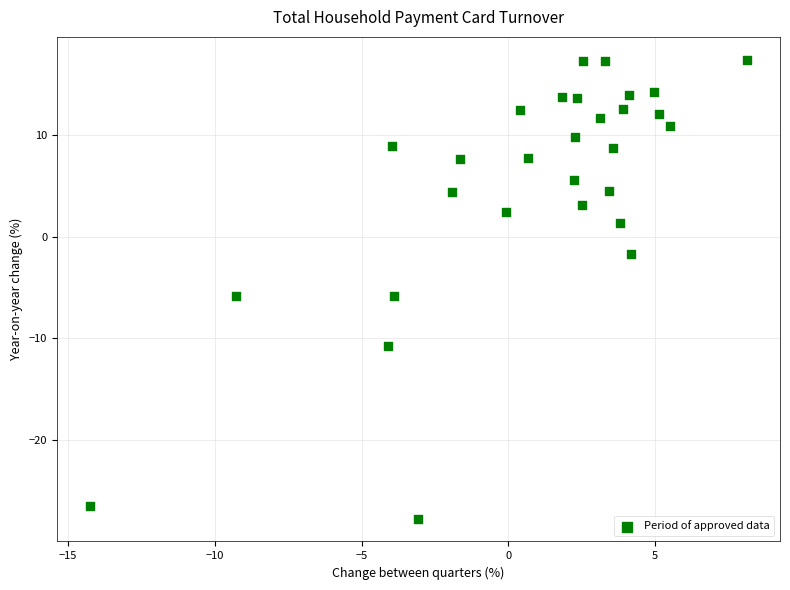

What is the range of Y values (max minus min)?

45.1